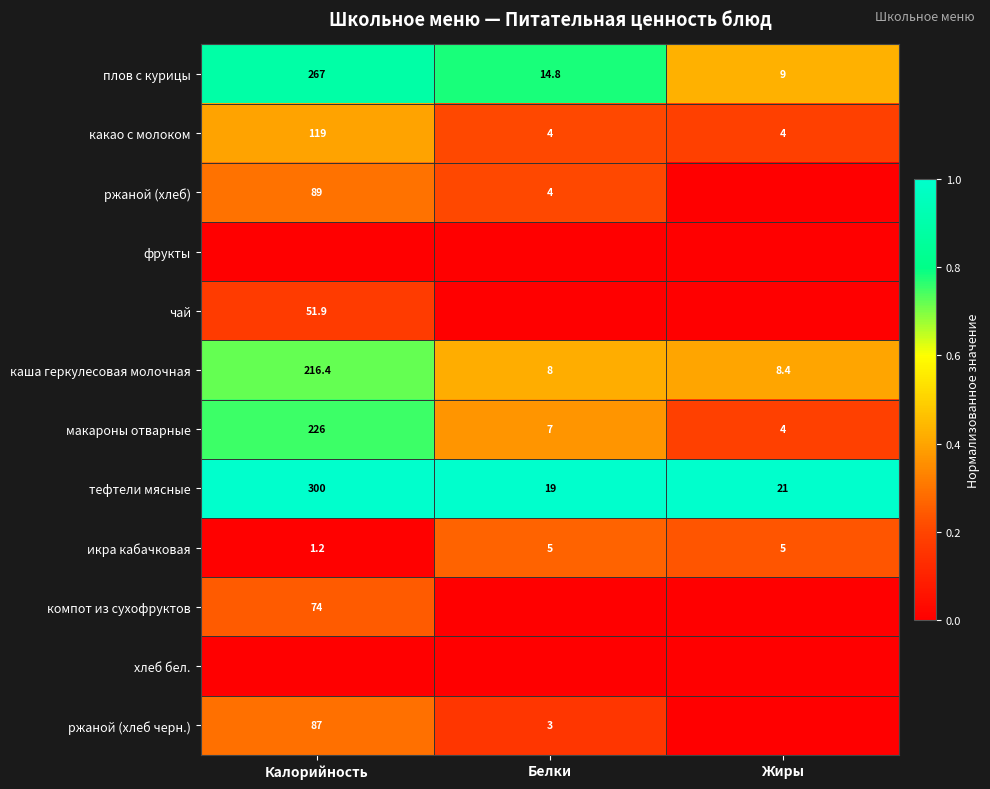

Is the value of какао с молоком at Калорийность greater than the value of икра кабачковая at Белки?

Yes